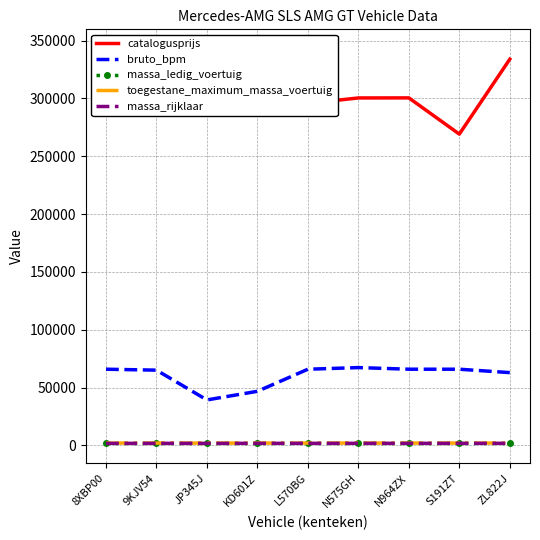

The value of massa_ledig_voertuig at ZL822J is 895. True or false?

False